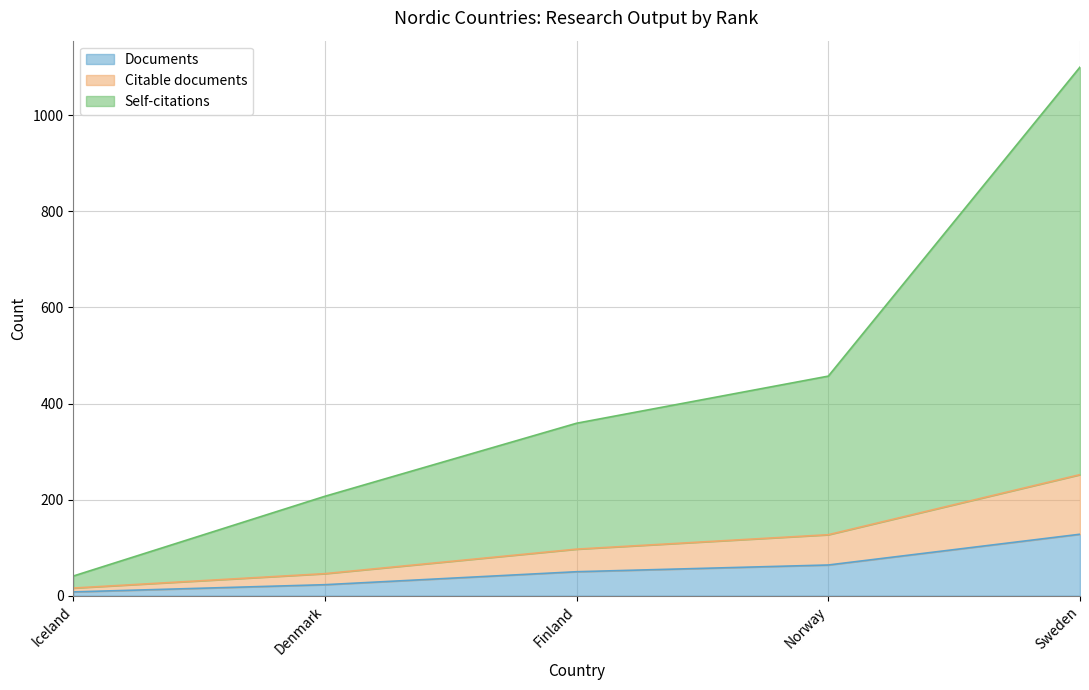

List the labels in order of Self-citations value, smallest first.

Iceland, Denmark, Finland, Norway, Sweden